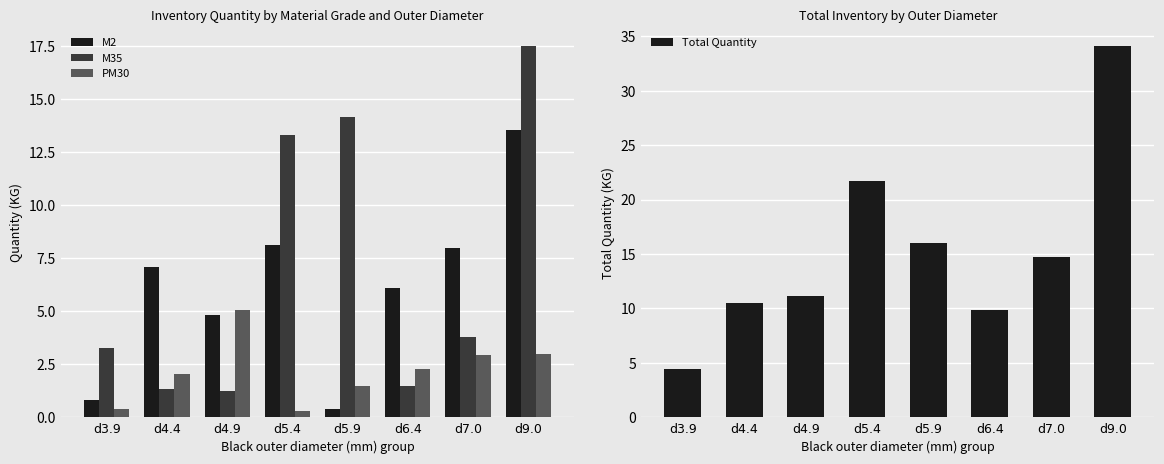

How many values in the PM30 series exceed 2?

5